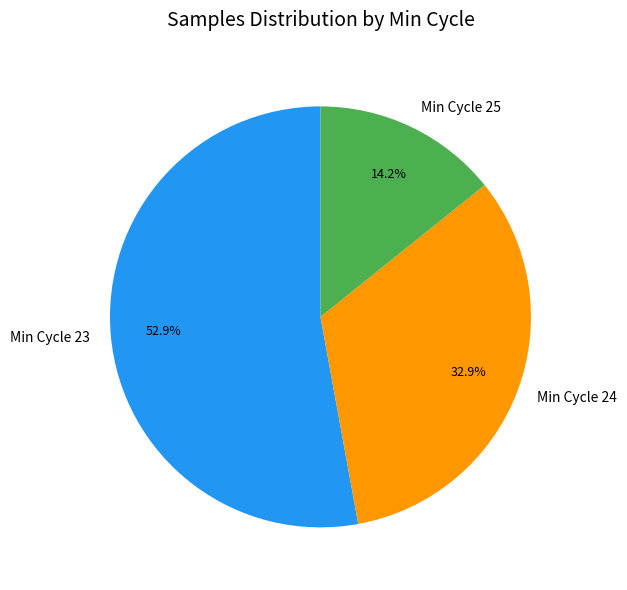

How many segments does this pie chart have?

3